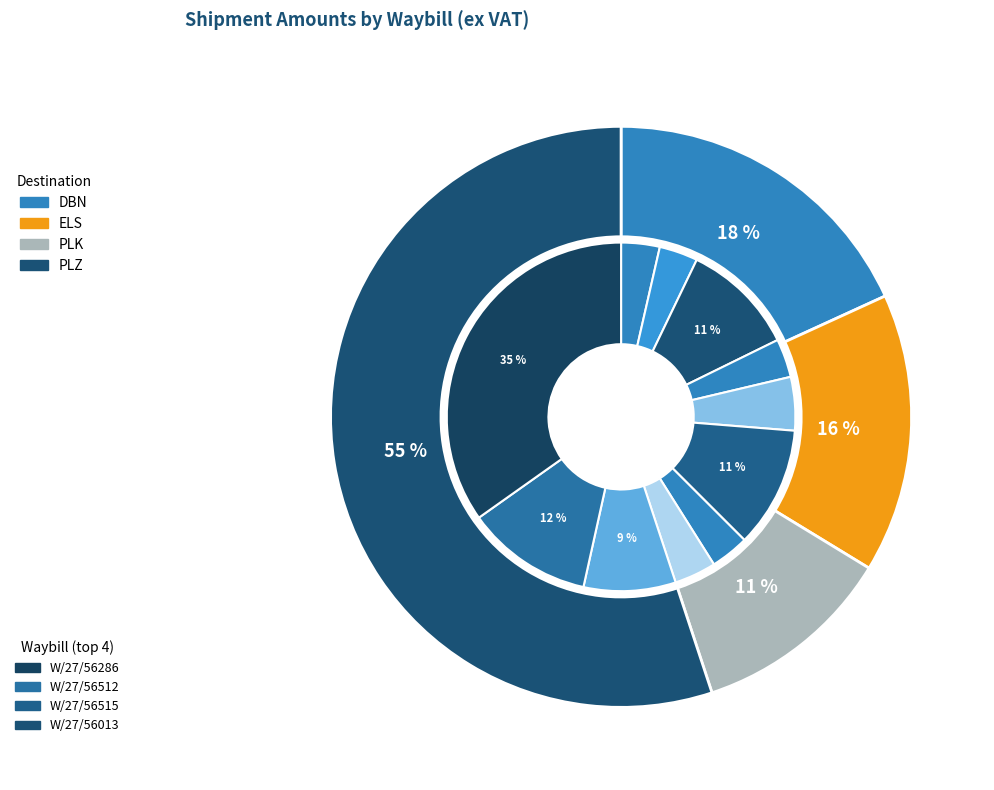

To the nearest percent, what portion does W/27/56287 represent?

4%